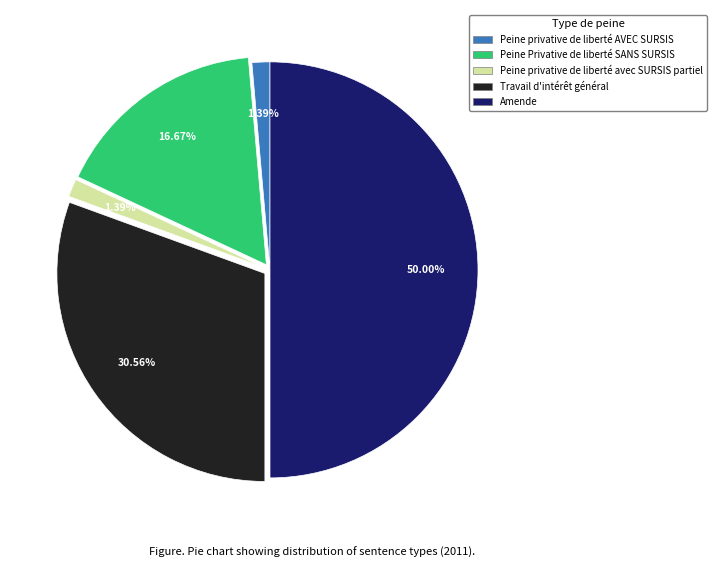

Is it true that Travail d'intérêt général is 31% of the pie?

True